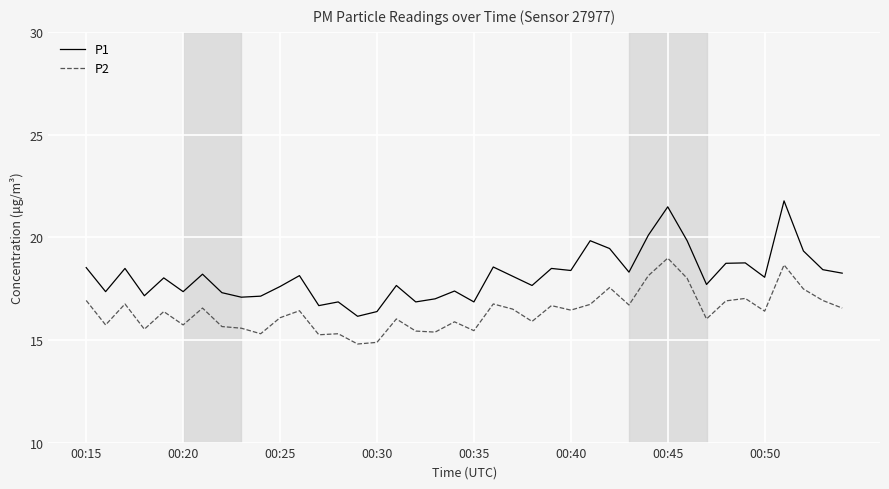

True or false: P2 and P1 intersect in this chart.

False